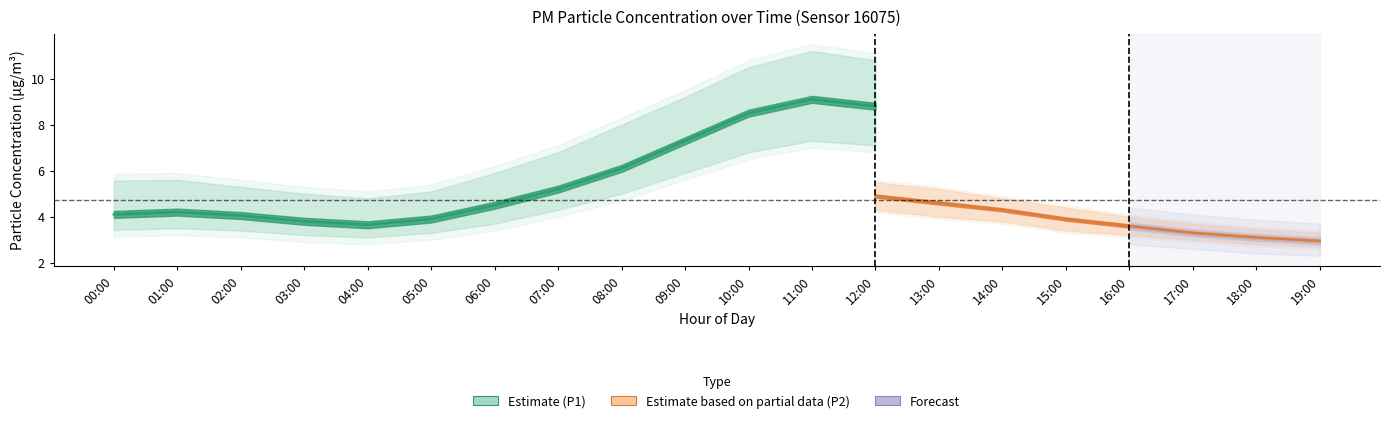

What is the label of the 8th point from the left?

07:00